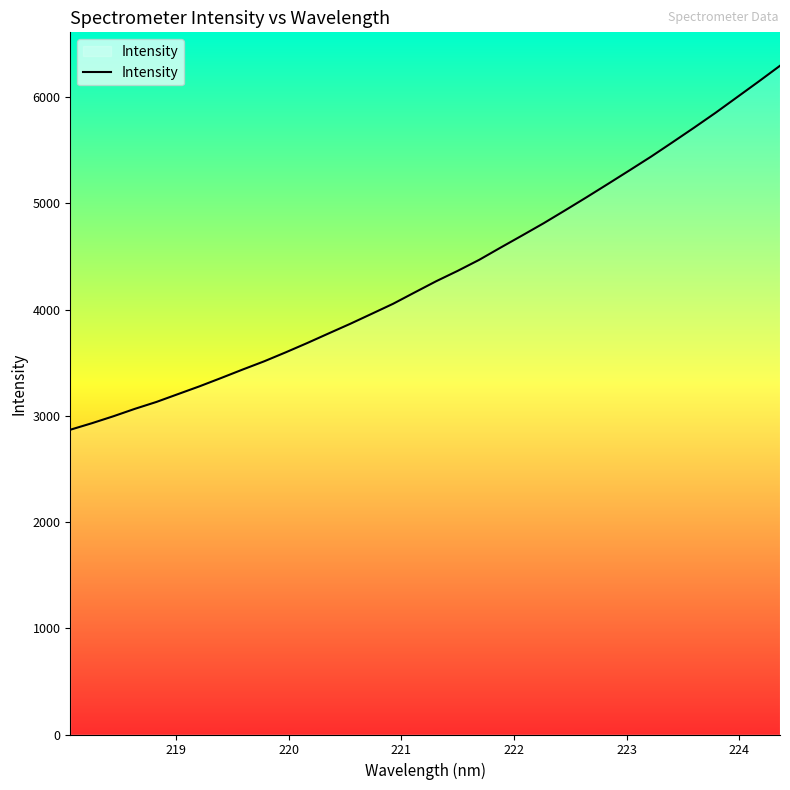

What is the maximum value shown in the chart?

6296.1